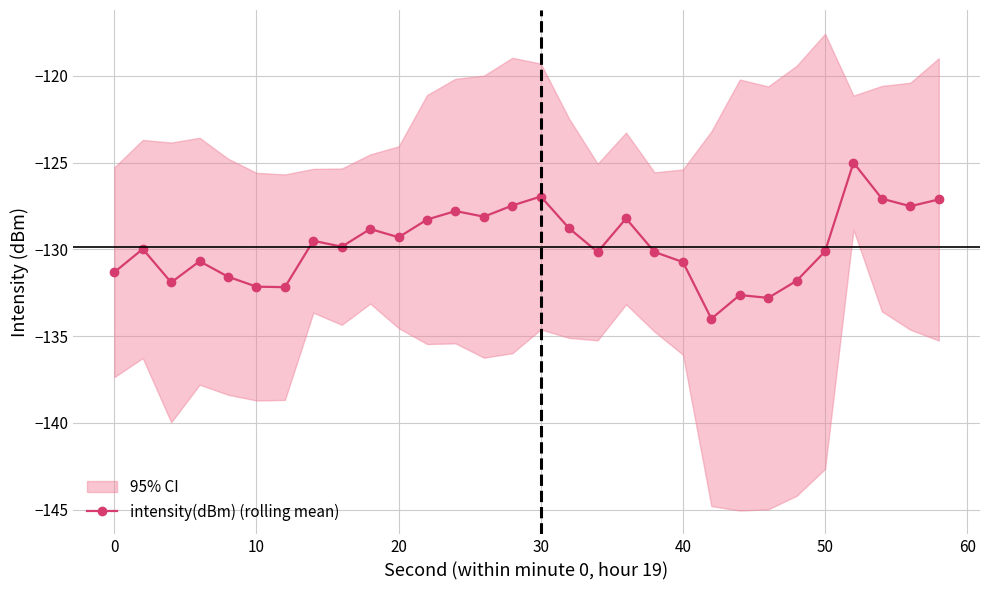

How many categories are shown in the chart?

30